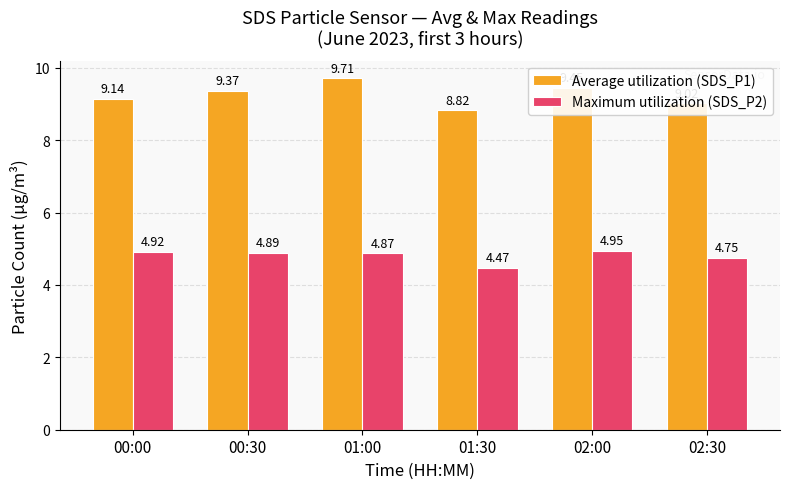

What is the difference between the second highest and minimum values in the Average utilization (SDS_P1) series?

0.6